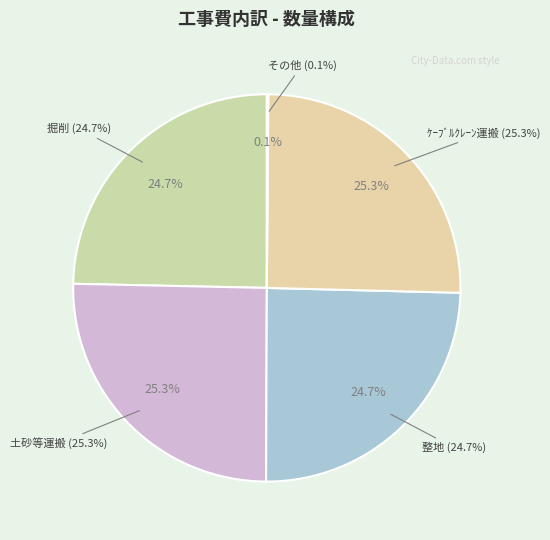

What percentage is the ｹｰﾌﾞﾙｸﾚｰﾝ運搬 slice, to the nearest percent?

25%